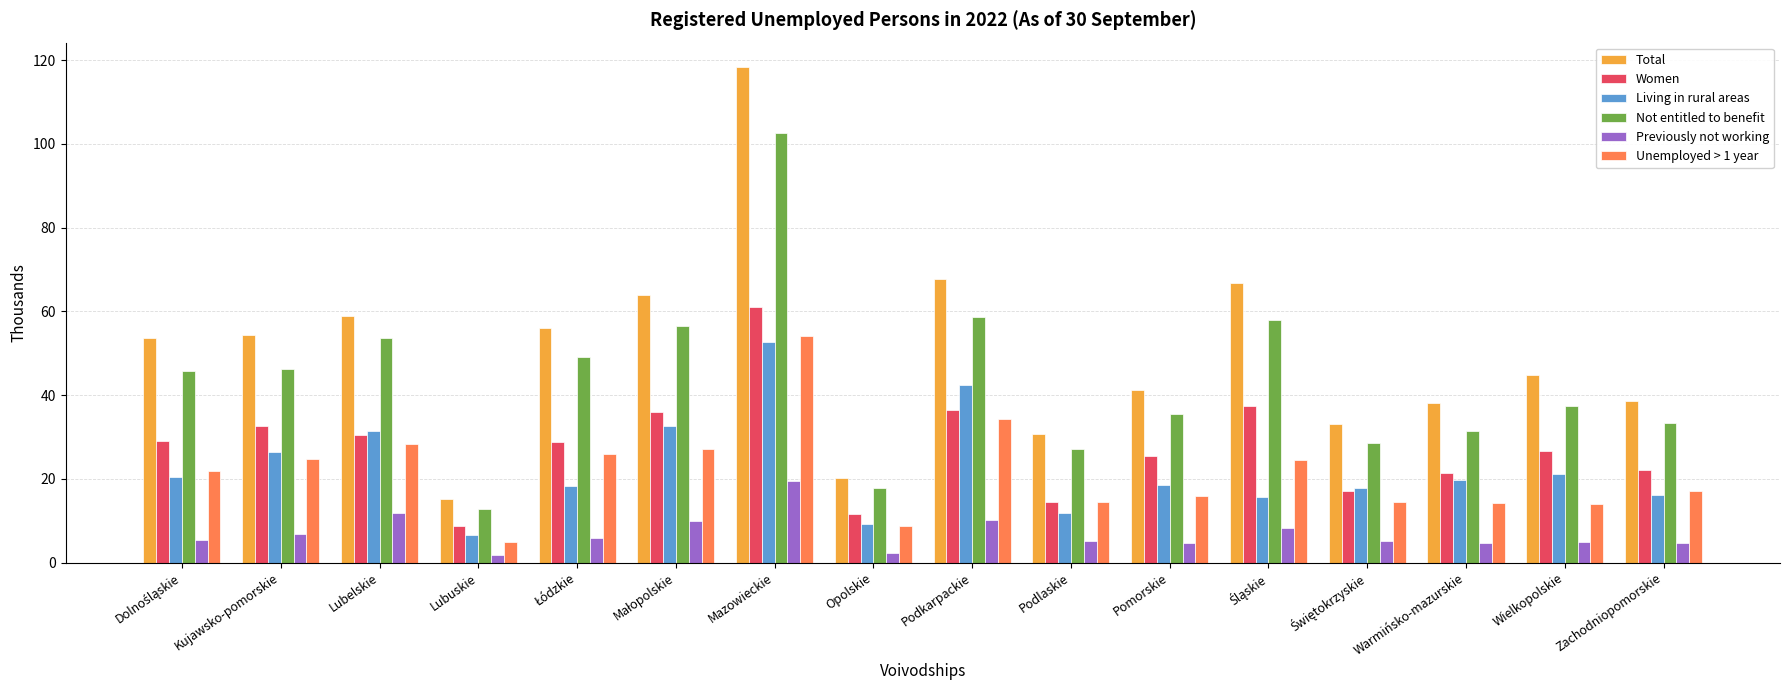

What is the sum of the Women values at Lubelskie and Warmińsko-mazurskie?

51.9